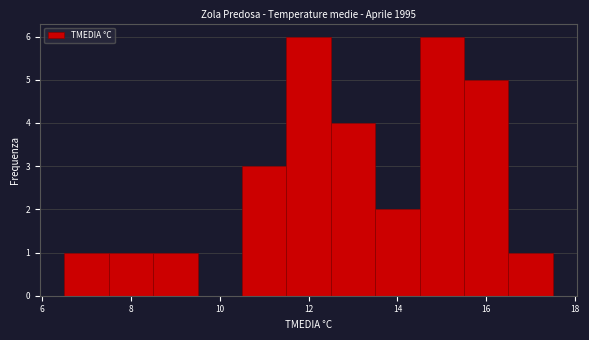

Reading left to right, transcribe this chart: for each bar, give the range it covers on the x-axis and its height. Neither the bar edges nor the heights are printed on the chart, so give them approximately, as read against the axes.

6.5 to 7.5: 1
7.5 to 8.5: 1
8.5 to 9.5: 1
9.5 to 10.5: 0
10.5 to 11.5: 3
11.5 to 12.5: 6
12.5 to 13.5: 4
13.5 to 14.5: 2
14.5 to 15.5: 6
15.5 to 16.5: 5
16.5 to 17.5: 1